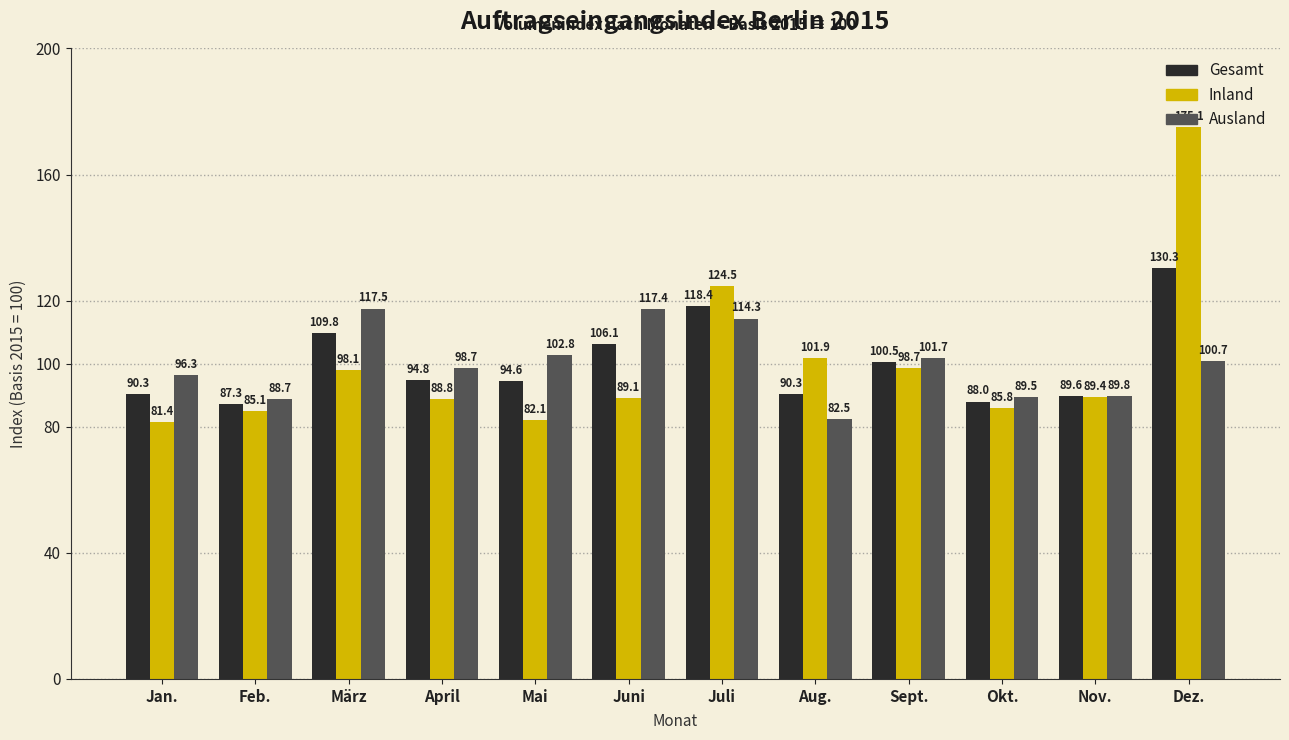

At Nov., list the series in order from largest to smallest.

Ausland, Gesamt, Inland